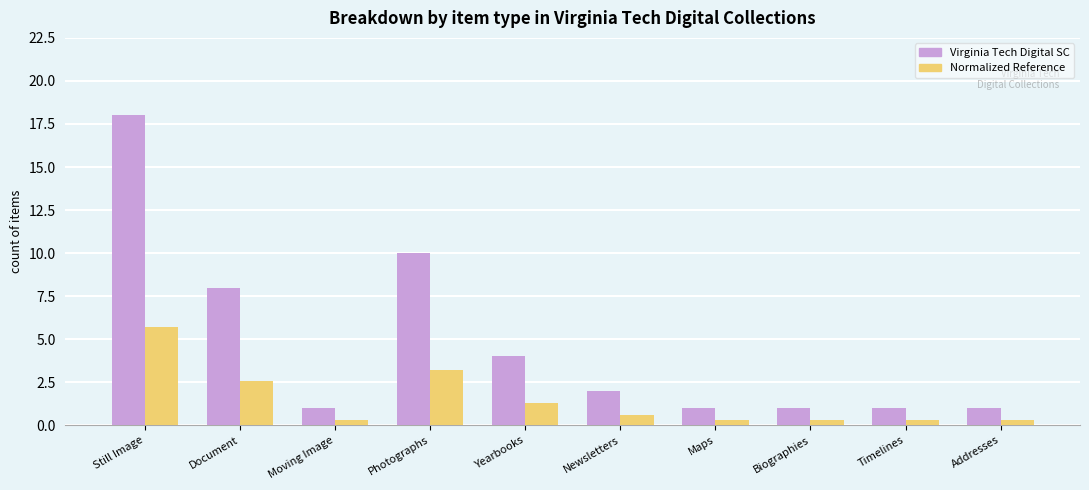

Reading left to right, transcribe all the data shown in this chart.

Virginia Tech Digital SC: 18.0	8.0	1.0	10.0	4.0	2.0	1.0	1.0	1.0	1.0
Normalized Reference: 5.7	2.6	0.3	3.2	1.3	0.6	0.3	0.3	0.3	0.3